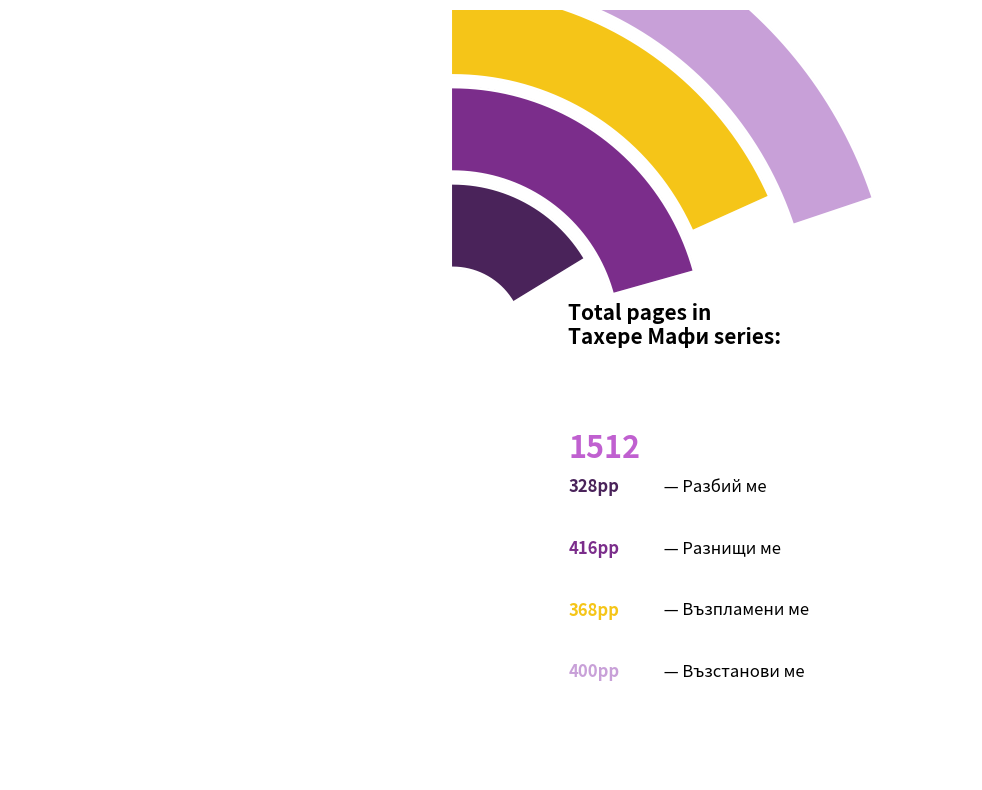

To the nearest percent, what is the average slice percentage?

25%